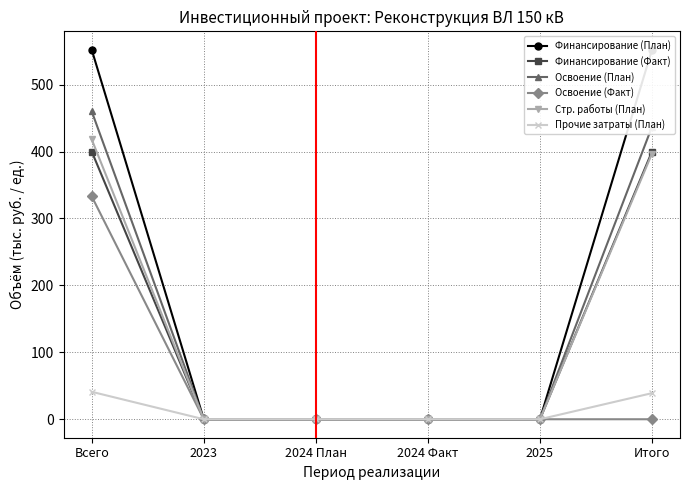

Which series has the widest spread of values?

Финансирование (План)